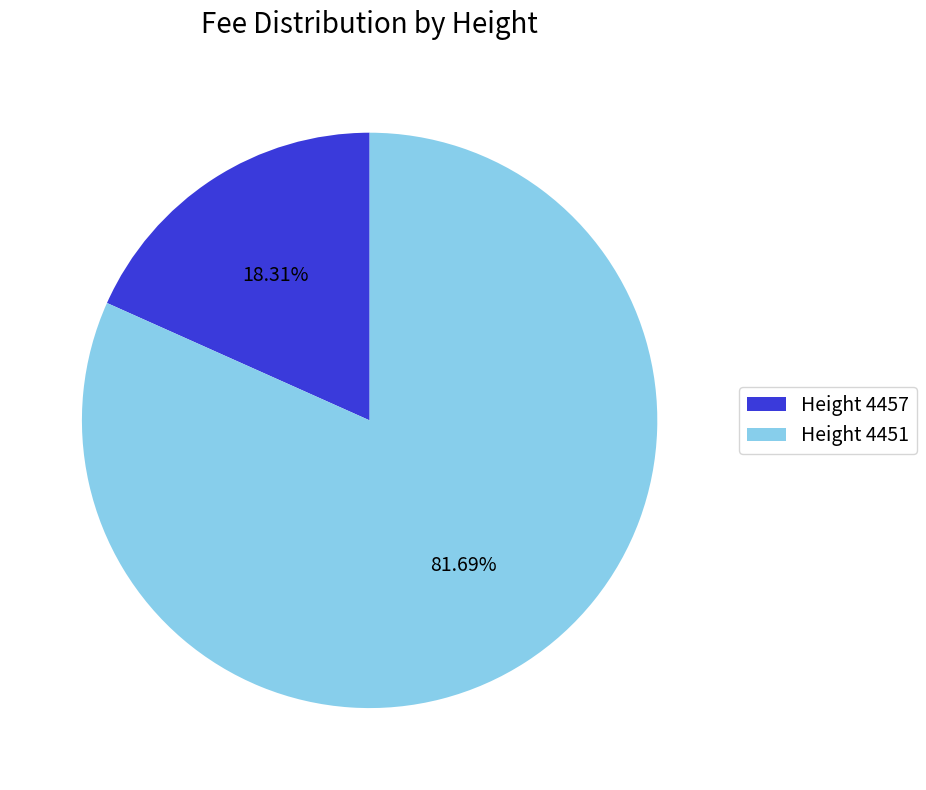

Is Height 4457 the majority of the pie?

No